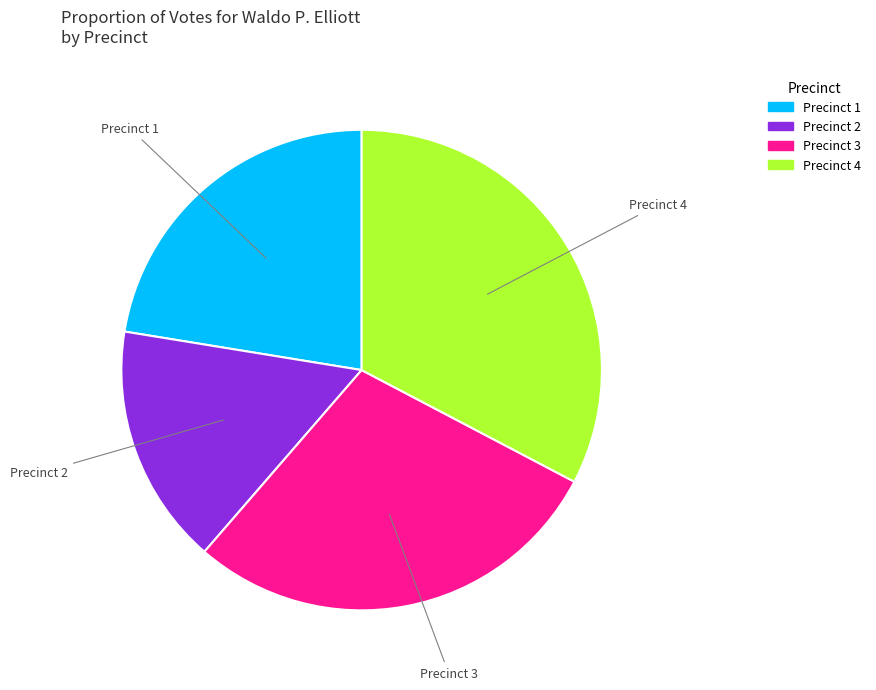

How many segments does this pie chart have?

4